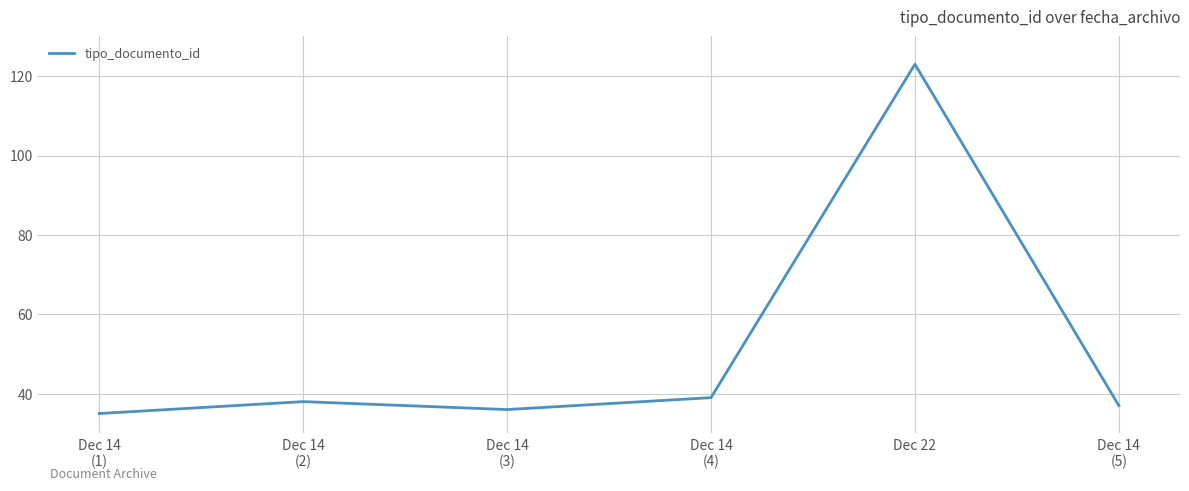

What is the minimum value shown in the chart?

35